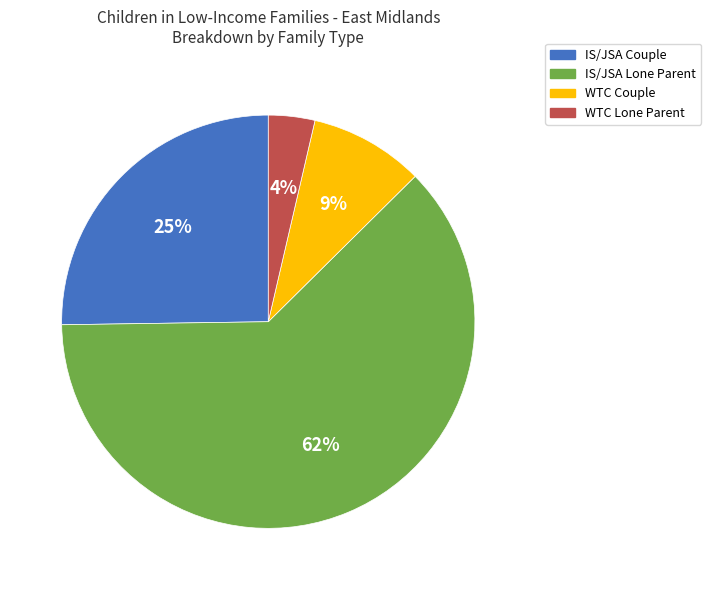

What percentage is the WTC Couple slice, to the nearest percent?

9%